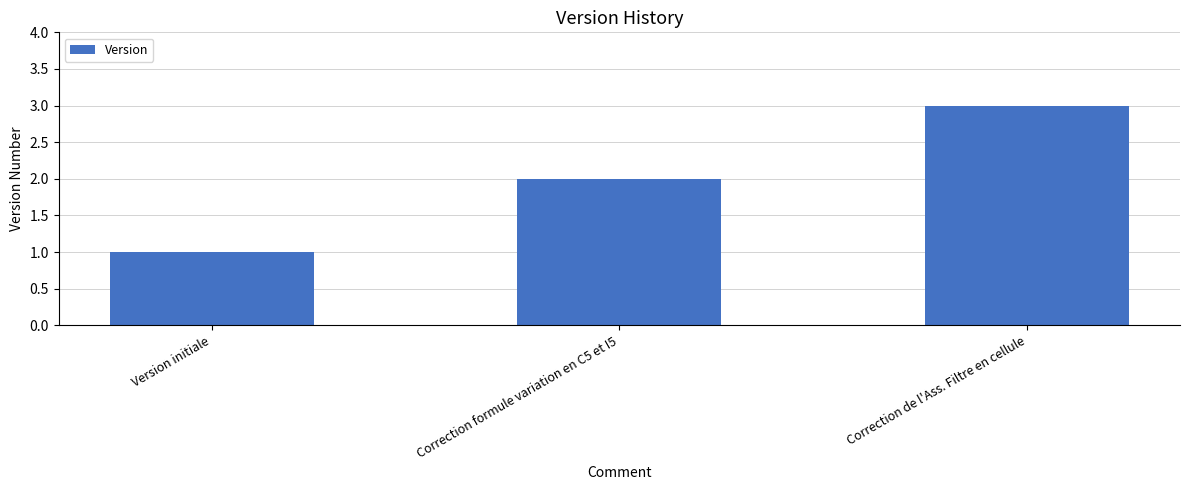

True or false: the data shows 1 at Correction de l'Ass. Filtre en cellule.

False